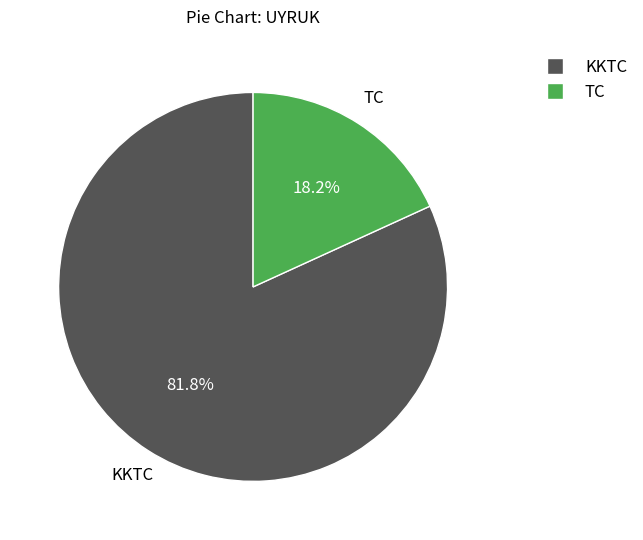

Count the number of slices in the pie.

2